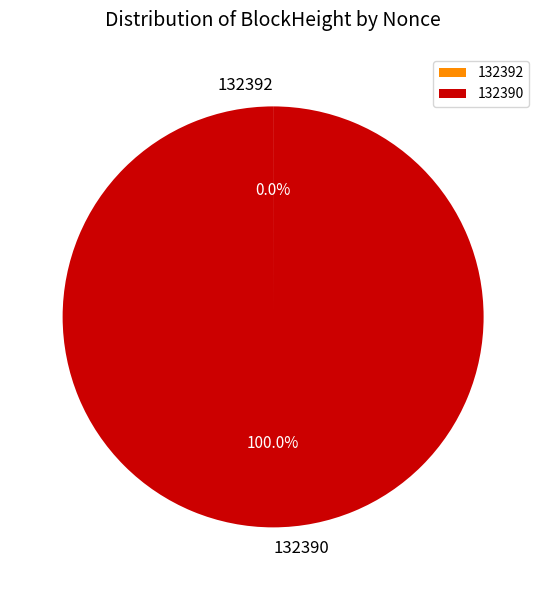

Which category has the biggest portion of the pie?

132390